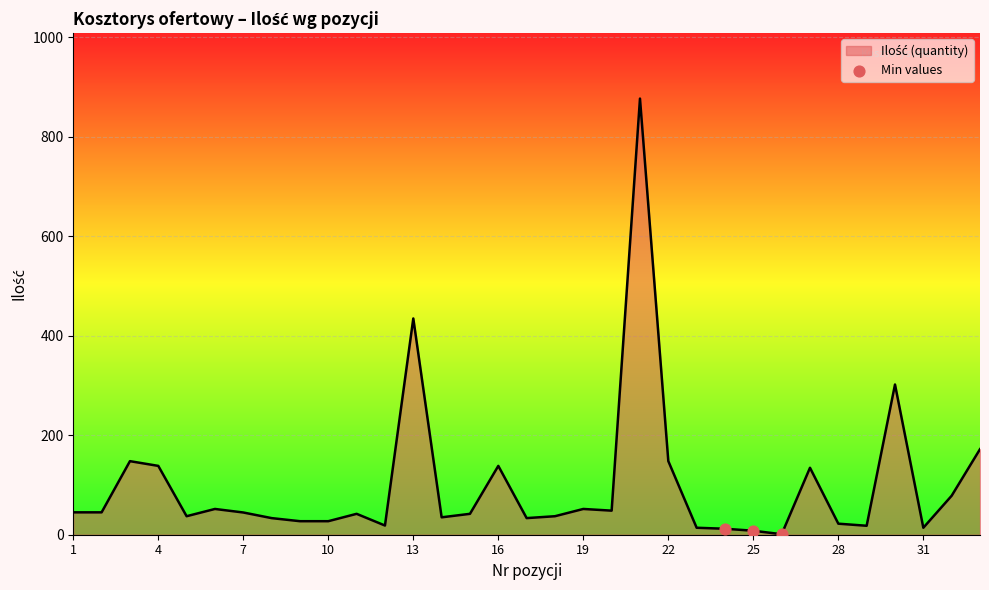

What is the difference between the maximum and minimum values?

875.9